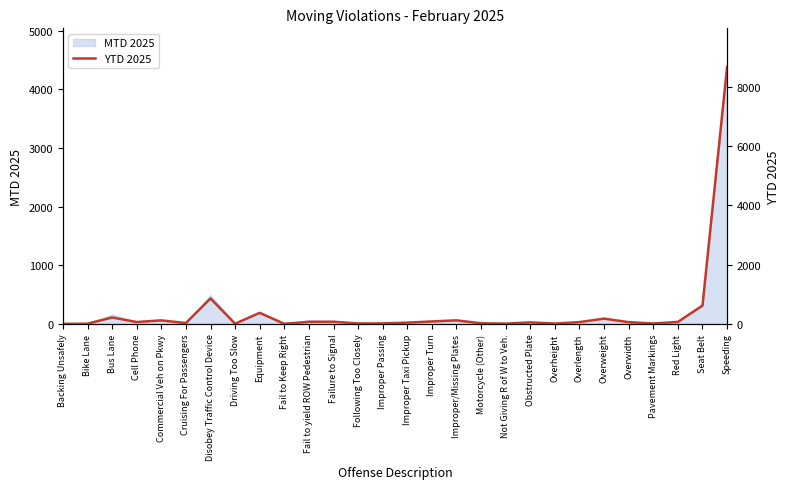

Reading right to left, extract all data points from this chart.

Speeding=8668	Seat Belt=615	Red Light=66	Pavement Markings=11	Overwidth=57	Overweight=175	Overlength=60	Overheight=9	Obstructed Plate=49	Not Giving R of W to Veh.=7	Motorcycle (Other)=19	Improper/Missing Plates=118	Improper Turn=81	Improper Taxi Pickup=41	Improper Passing=14	Following Too Closely=13	Failure to Signal=72	Fail to yield ROW Pedestrian=69	Fail to Keep Right=1	Equipment=371	Driving Too Slow=5	Disobey Traffic Control Device=857	Cruising For Passengers=27	Commercial Veh on Pkwy=117	Cell Phone=61	Bus Lane=215	Bike Lane=4	Backing Unsafely=1